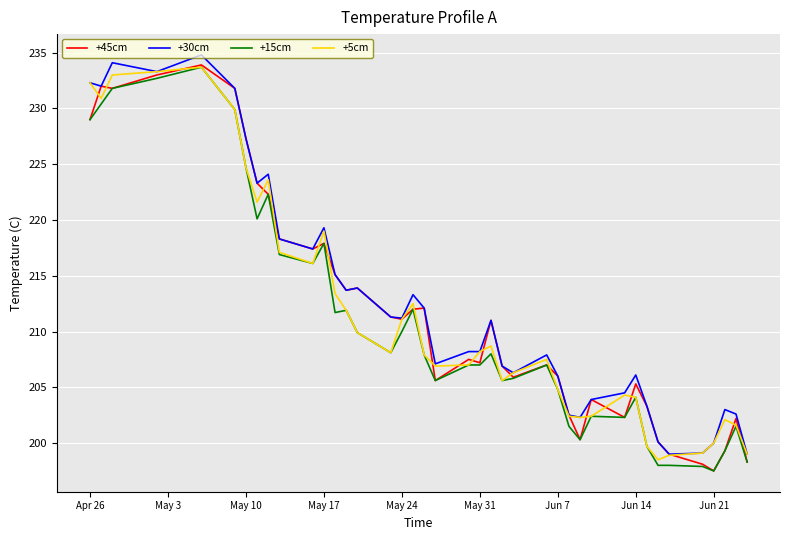

What is the greatest value displayed?

234.8